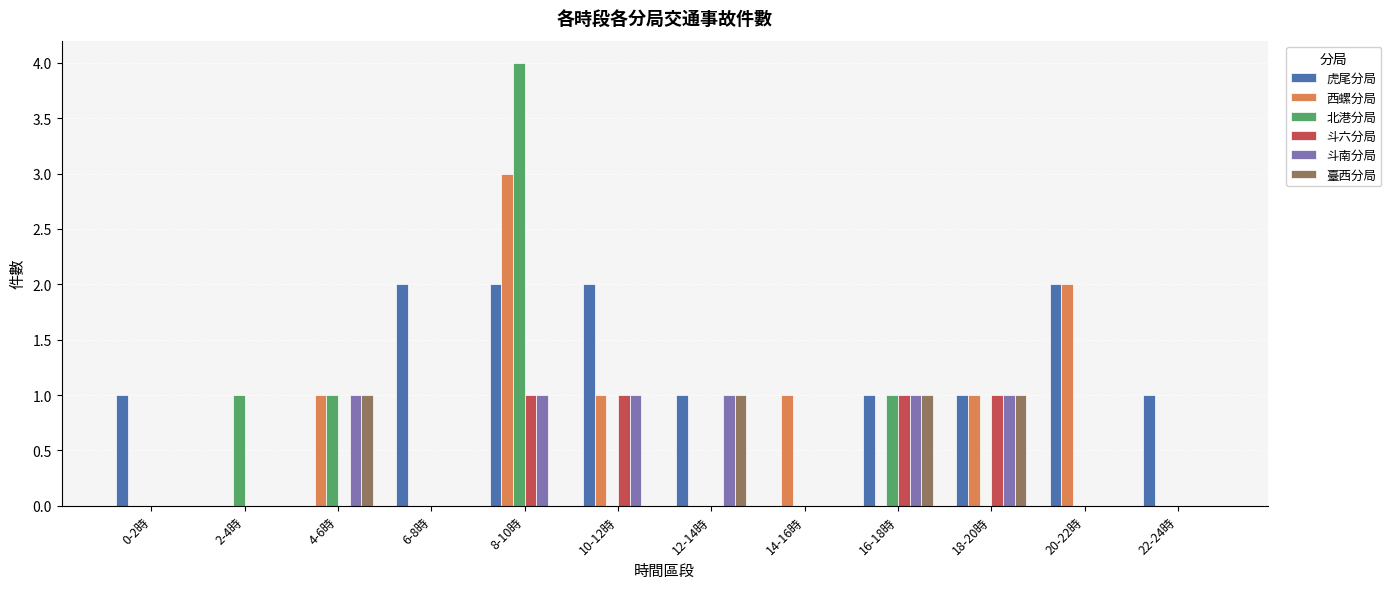

Read the 北港分局 value at 8-10時.

4